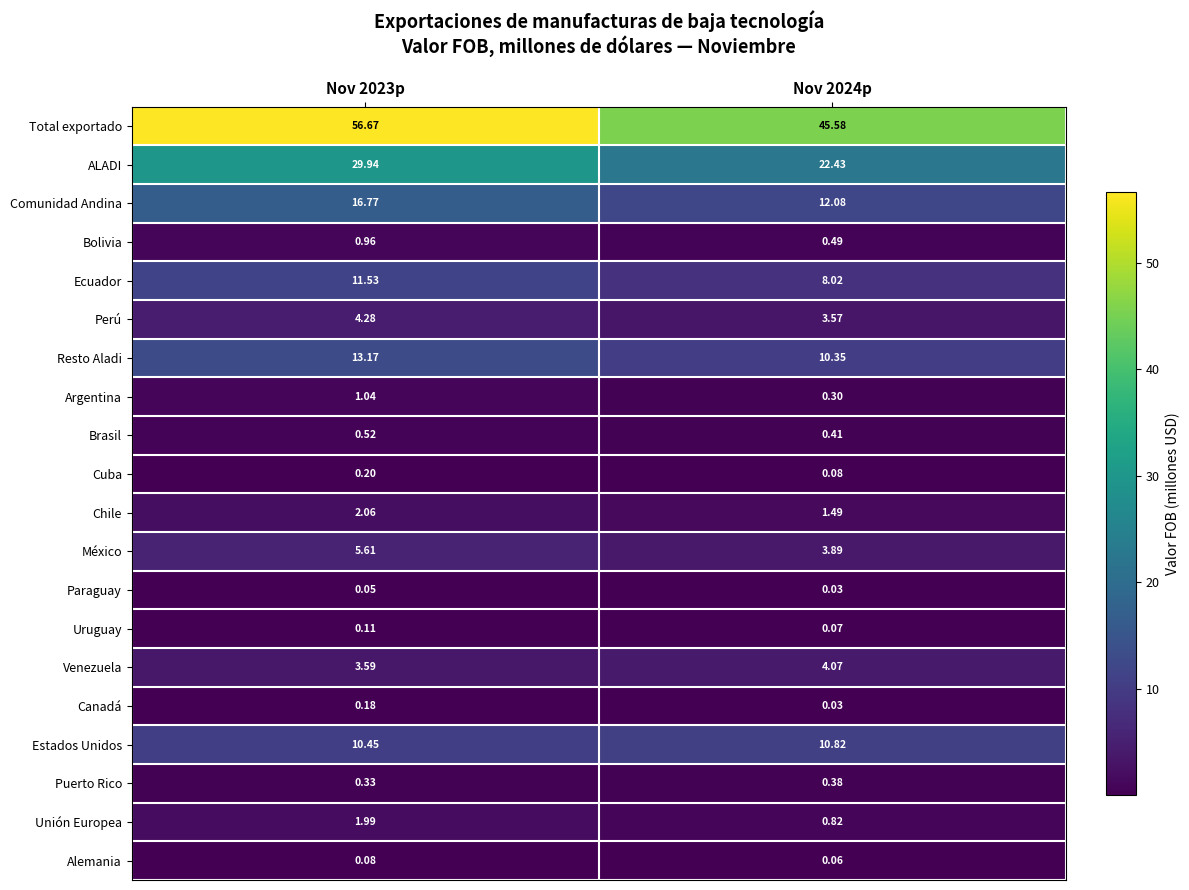

Count the number of categories in the chart.

2